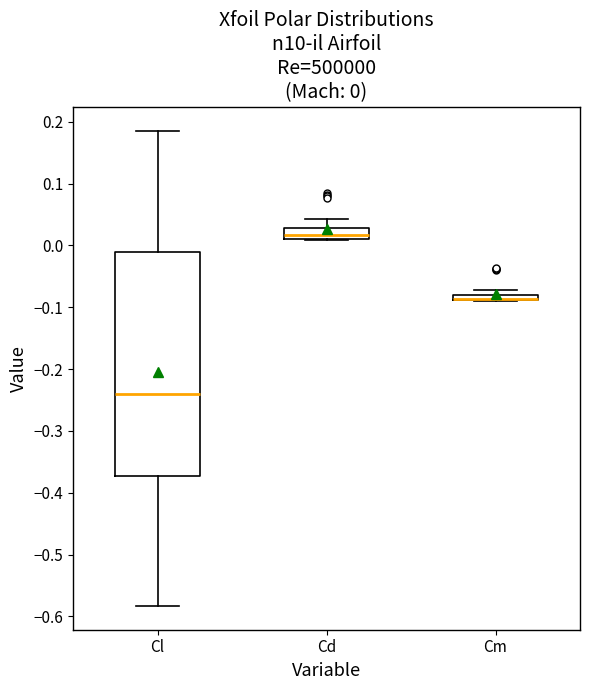

Comparing the boxes themselves (not the whiskers), which one is the tallest?

Cl